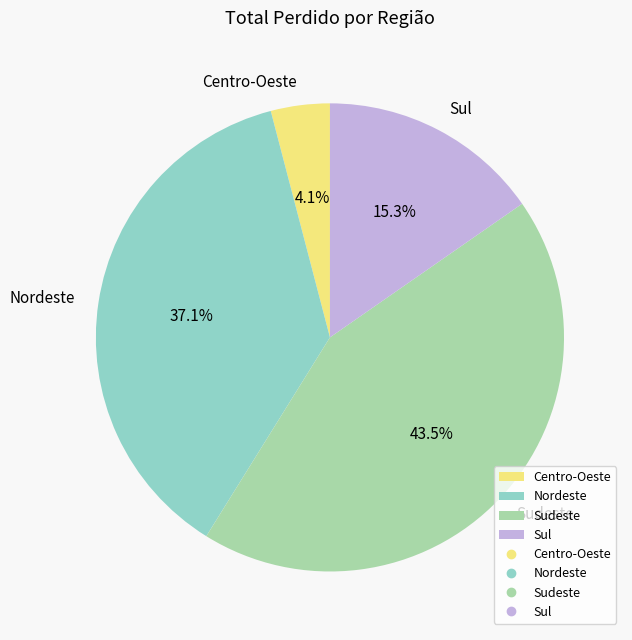

Rank the categories by value from highest to lowest.

Sudeste, Nordeste, Sul, Centro-Oeste